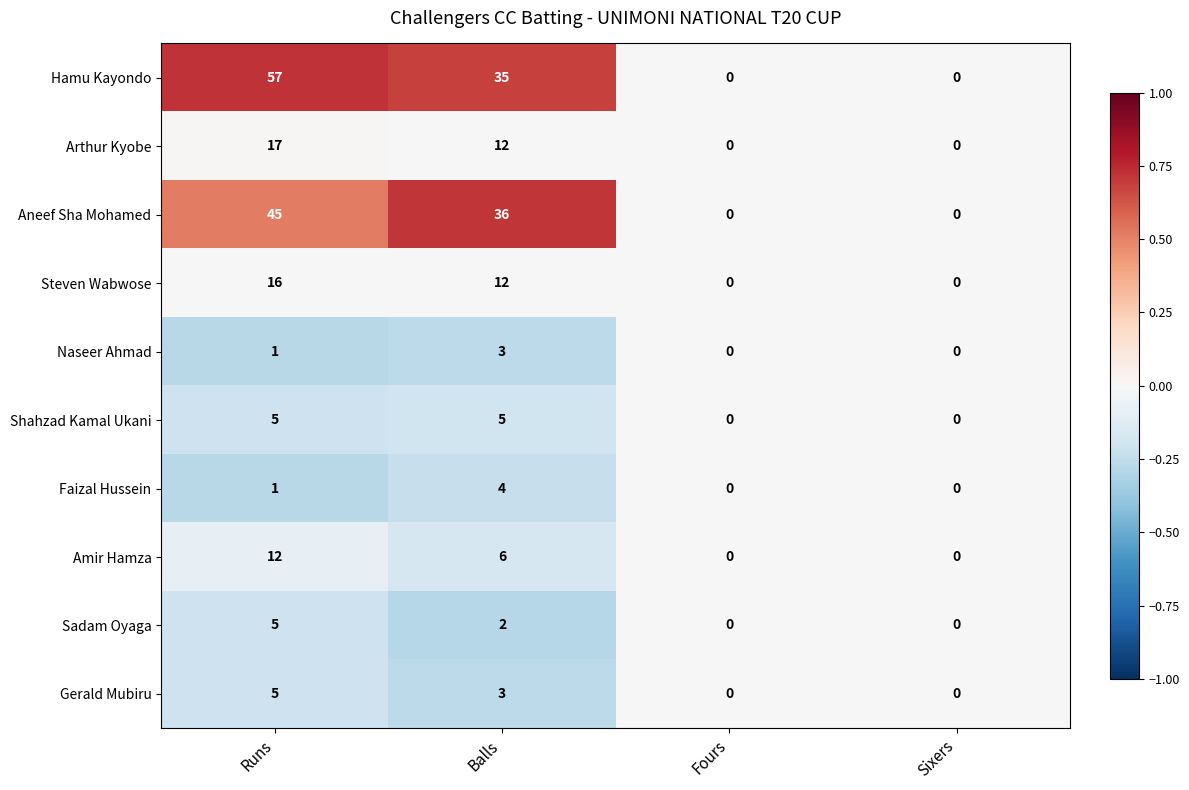

How many distinct data groups are displayed?

10